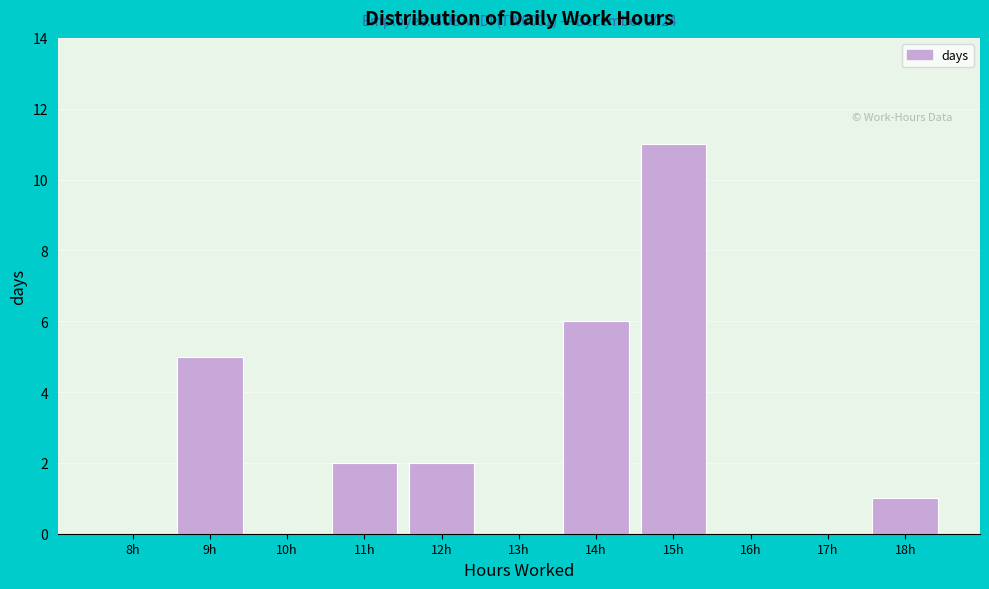

Reading left to right, transcribe all the data shown in this chart.

8h=0	9h=5	10h=0	11h=2	12h=2	13h=0	14h=6	15h=11	16h=0	17h=0	18h=1